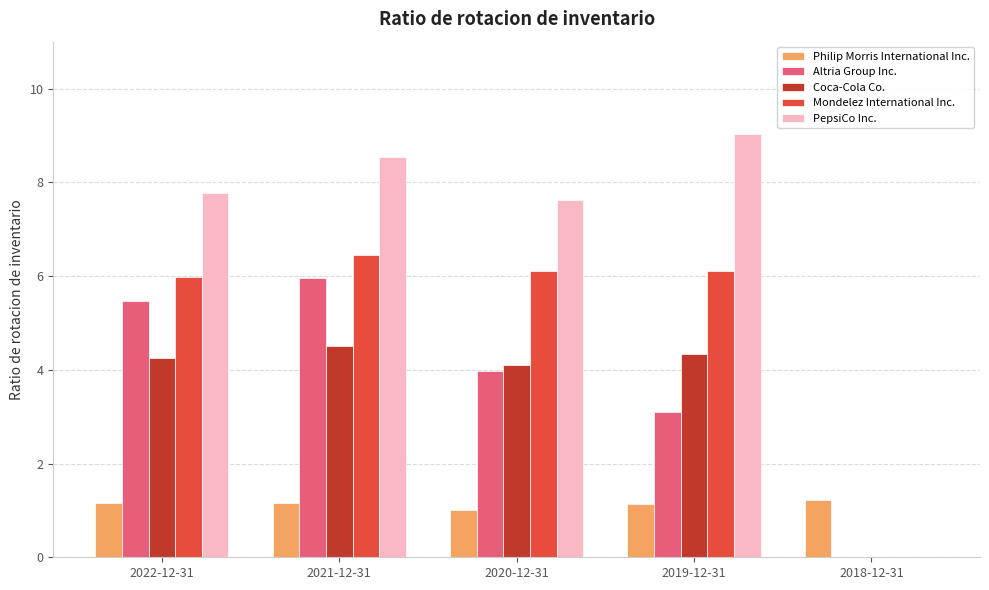

Which series changed the most between 2022-12-31 and 2018-12-31?

PepsiCo Inc.